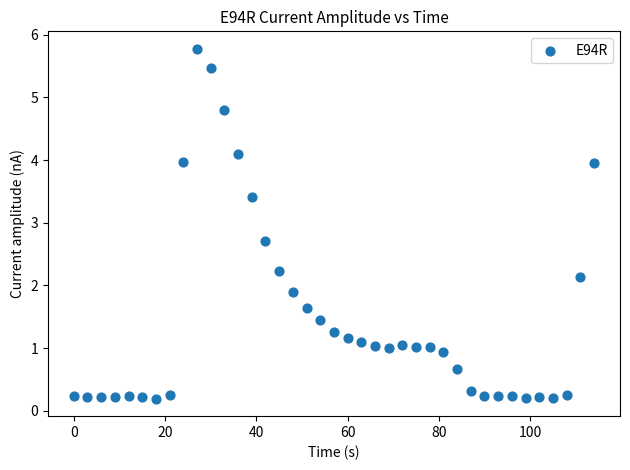

What is the range of Y values (max minus min)?

5.6